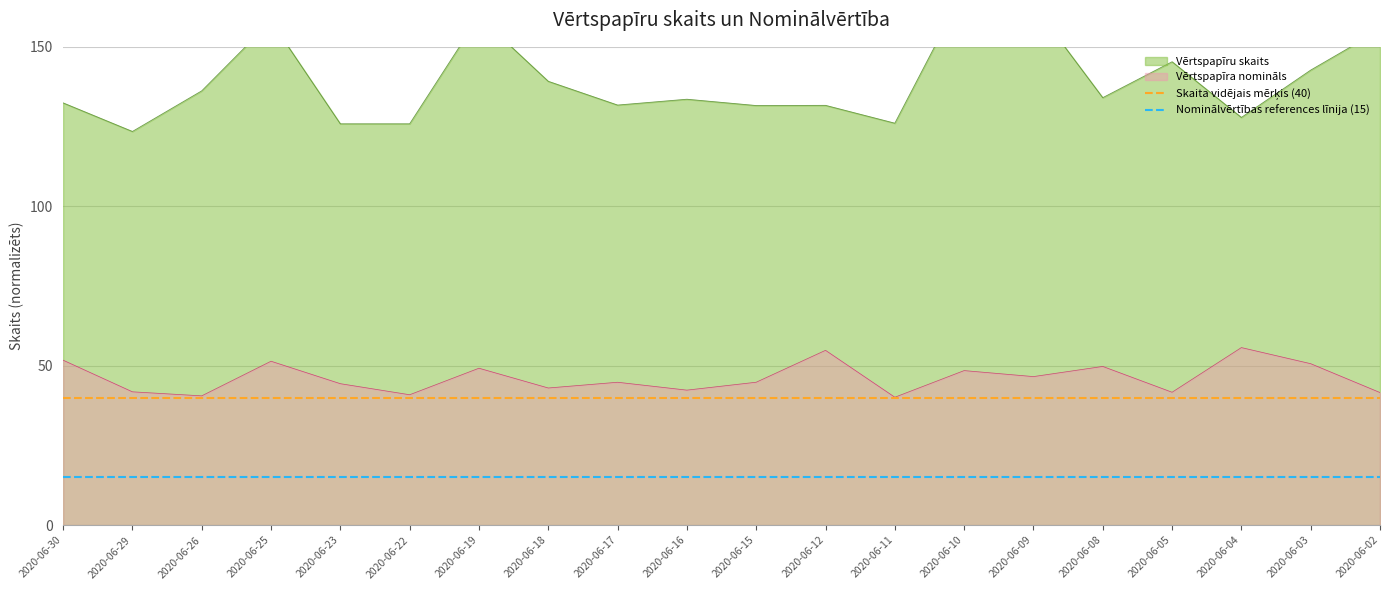

The value of Vērtspapīra nomināls at 2020-06-02 is 41.6. True or false?

True